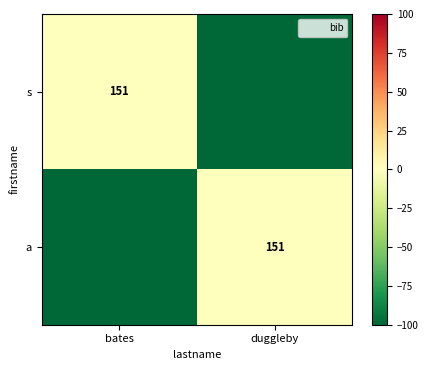

True or false: a has a value of 103 at duggleby.

False